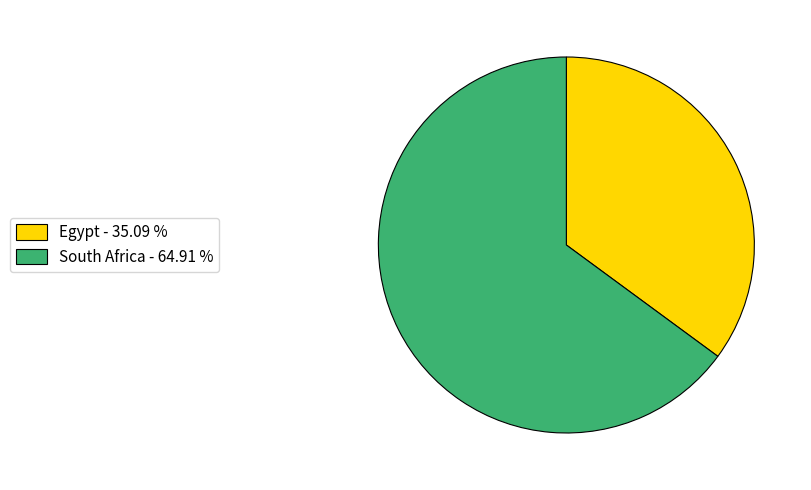

Does any single category account for the majority?

Yes